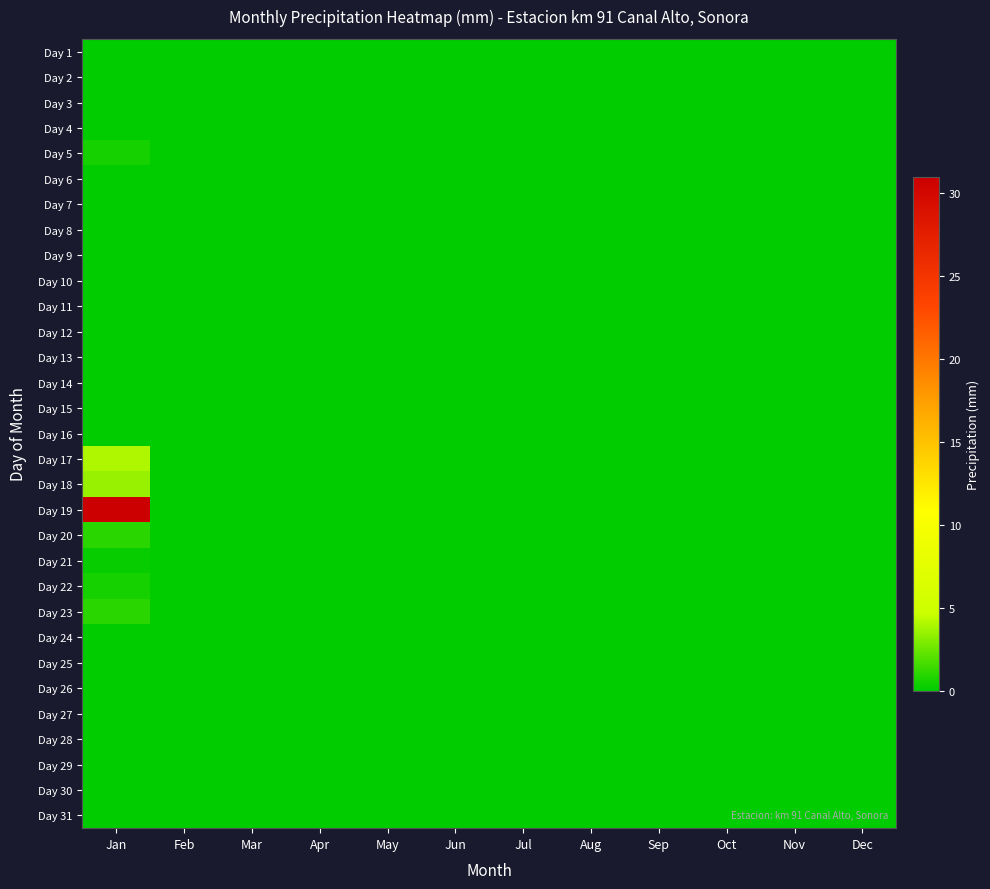

Reading left to right, extract all data points from this chart.

Day 1: Jan=0.0	Feb=0.0	Mar=0.0	Apr=0.0	May=0.0	Jun=0.0	Jul=0.0	Aug=0.0	Sep=0.0	Oct=0.0	Nov=0.0	Dec=0.0
Day 2: Jan=0.0	Feb=0.0	Mar=0.0	Apr=0.0	May=0.0	Jun=0.0	Jul=0.0	Aug=0.0	Sep=0.0	Oct=0.0	Nov=0.0	Dec=0.0
Day 3: Jan=0.0	Feb=0.0	Mar=0.0	Apr=0.0	May=0.0	Jun=0.0	Jul=0.0	Aug=0.0	Sep=0.0	Oct=0.0	Nov=0.0	Dec=0.0
Day 4: Jan=0.0	Feb=0.0	Mar=0.0	Apr=0.0	May=0.0	Jun=0.0	Jul=0.0	Aug=0.0	Sep=0.0	Oct=0.0	Nov=0.0	Dec=0.0
Day 5: Jan=0.5	Feb=0.0	Mar=0.0	Apr=0.0	May=0.0	Jun=0.0	Jul=0.0	Aug=0.0	Sep=0.0	Oct=0.0	Nov=0.0	Dec=0.0
Day 6: Jan=0.0	Feb=0.0	Mar=0.0	Apr=0.0	May=0.0	Jun=0.0	Jul=0.0	Aug=0.0	Sep=0.0	Oct=0.0	Nov=0.0	Dec=0.0
Day 7: Jan=0.0	Feb=0.0	Mar=0.0	Apr=0.0	May=0.0	Jun=0.0	Jul=0.0	Aug=0.0	Sep=0.0	Oct=0.0	Nov=0.0	Dec=0.0
Day 8: Jan=0.0	Feb=0.0	Mar=0.0	Apr=0.0	May=0.0	Jun=0.0	Jul=0.0	Aug=0.0	Sep=0.0	Oct=0.0	Nov=0.0	Dec=0.0
Day 9: Jan=0.0	Feb=0.0	Mar=0.0	Apr=0.0	May=0.0	Jun=0.0	Jul=0.0	Aug=0.0	Sep=0.0	Oct=0.0	Nov=0.0	Dec=0.0
Day 10: Jan=0.0	Feb=0.0	Mar=0.0	Apr=0.0	May=0.0	Jun=0.0	Jul=0.0	Aug=0.0	Sep=0.0	Oct=0.0	Nov=0.0	Dec=0.0
Day 11: Jan=0.0	Feb=0.0	Mar=0.0	Apr=0.0	May=0.0	Jun=0.0	Jul=0.0	Aug=0.0	Sep=0.0	Oct=0.0	Nov=0.0	Dec=0.0
Day 12: Jan=0.0	Feb=0.0	Mar=0.0	Apr=0.0	May=0.0	Jun=0.0	Jul=0.0	Aug=0.0	Sep=0.0	Oct=0.0	Nov=0.0	Dec=0.0
Day 13: Jan=0.0	Feb=0.0	Mar=0.0	Apr=0.0	May=0.0	Jun=0.0	Jul=0.0	Aug=0.0	Sep=0.0	Oct=0.0	Nov=0.0	Dec=0.0
Day 14: Jan=0.0	Feb=0.0	Mar=0.0	Apr=0.0	May=0.0	Jun=0.0	Jul=0.0	Aug=0.0	Sep=0.0	Oct=0.0	Nov=0.0	Dec=0.0
Day 15: Jan=0.0	Feb=0.0	Mar=0.0	Apr=0.0	May=0.0	Jun=0.0	Jul=0.0	Aug=0.0	Sep=0.0	Oct=0.0	Nov=0.0	Dec=0.0
Day 16: Jan=0.0	Feb=0.0	Mar=0.0	Apr=0.0	May=0.0	Jun=0.0	Jul=0.0	Aug=0.0	Sep=0.0	Oct=0.0	Nov=0.0	Dec=0.0
Day 17: Jan=4.0	Feb=0.0	Mar=0.0	Apr=0.0	May=0.0	Jun=0.0	Jul=0.0	Aug=0.0	Sep=0.0	Oct=0.0	Nov=0.0	Dec=0.0
Day 18: Jan=3.5	Feb=0.0	Mar=0.0	Apr=0.0	May=0.0	Jun=0.0	Jul=0.0	Aug=0.0	Sep=0.0	Oct=0.0	Nov=0.0	Dec=0.0
Day 19: Jan=31.0	Feb=0.0	Mar=0.0	Apr=0.0	May=0.0	Jun=0.0	Jul=0.0	Aug=0.0	Sep=0.0	Oct=0.0	Nov=0.0	Dec=0.0
Day 20: Jan=1.0	Feb=0.0	Mar=0.0	Apr=0.0	May=0.0	Jun=0.0	Jul=0.0	Aug=0.0	Sep=0.0	Oct=0.0	Nov=0.0	Dec=0.0
Day 21: Jan=0.2	Feb=0.0	Mar=0.0	Apr=0.0	May=0.0	Jun=0.0	Jul=0.0	Aug=0.0	Sep=0.0	Oct=0.0	Nov=0.0	Dec=0.0
Day 22: Jan=0.5	Feb=0.0	Mar=0.0	Apr=0.0	May=0.0	Jun=0.0	Jul=0.0	Aug=0.0	Sep=0.0	Oct=0.0	Nov=0.0	Dec=0.0
Day 23: Jan=1.0	Feb=0.0	Mar=0.0	Apr=0.0	May=0.0	Jun=0.0	Jul=0.0	Aug=0.0	Sep=0.0	Oct=0.0	Nov=0.0	Dec=0.0
Day 24: Jan=0.0	Feb=0.0	Mar=0.0	Apr=0.0	May=0.0	Jun=0.0	Jul=0.0	Aug=0.0	Sep=0.0	Oct=0.0	Nov=0.0	Dec=0.0
Day 25: Jan=0.0	Feb=0.0	Mar=0.0	Apr=0.0	May=0.0	Jun=0.0	Jul=0.0	Aug=0.0	Sep=0.0	Oct=0.0	Nov=0.0	Dec=0.0
Day 26: Jan=0.0	Feb=0.0	Mar=0.0	Apr=0.0	May=0.0	Jun=0.0	Jul=0.0	Aug=0.0	Sep=0.0	Oct=0.0	Nov=0.0	Dec=0.0
Day 27: Jan=0.0	Feb=0.0	Mar=0.0	Apr=0.0	May=0.0	Jun=0.0	Jul=0.0	Aug=0.0	Sep=0.0	Oct=0.0	Nov=0.0	Dec=0.0
Day 28: Jan=0.0	Feb=0.0	Mar=0.0	Apr=0.0	May=0.0	Jun=0.0	Jul=0.0	Aug=0.0	Sep=0.0	Oct=0.0	Nov=0.0	Dec=0.0
Day 29: Jan=0.0	Feb=0.0	Mar=0.0	Apr=0.0	May=0.0	Jun=0.0	Jul=0.0	Aug=0.0	Sep=0.0	Oct=0.0	Nov=0.0	Dec=0.0
Day 30: Jan=0.0	Feb=0.0	Mar=0.0	Apr=0.0	May=0.0	Jun=0.0	Jul=0.0	Aug=0.0	Sep=0.0	Oct=0.0	Nov=0.0	Dec=0.0
Day 31: Jan=0.0	Feb=0.0	Mar=0.0	Apr=0.0	May=0.0	Jun=0.0	Jul=0.0	Aug=0.0	Sep=0.0	Oct=0.0	Nov=0.0	Dec=0.0